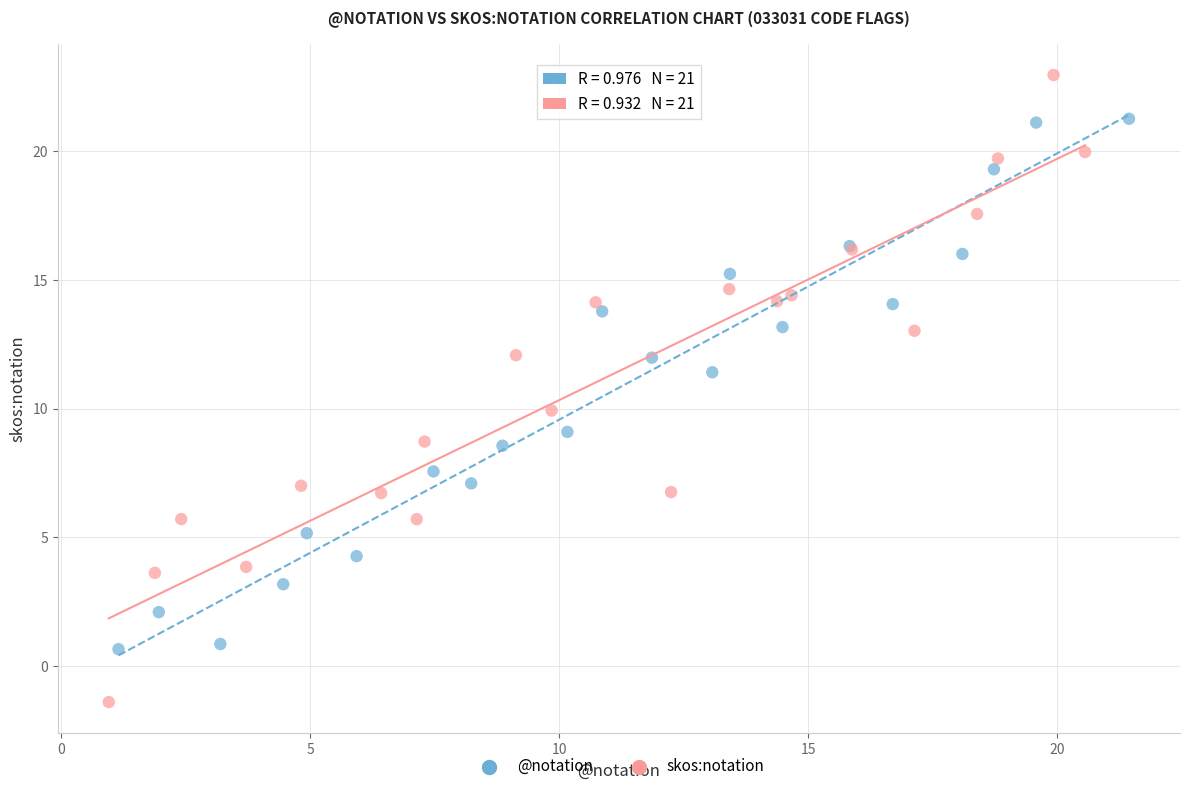

Which series has the widest spread of Y values?

skos:notation